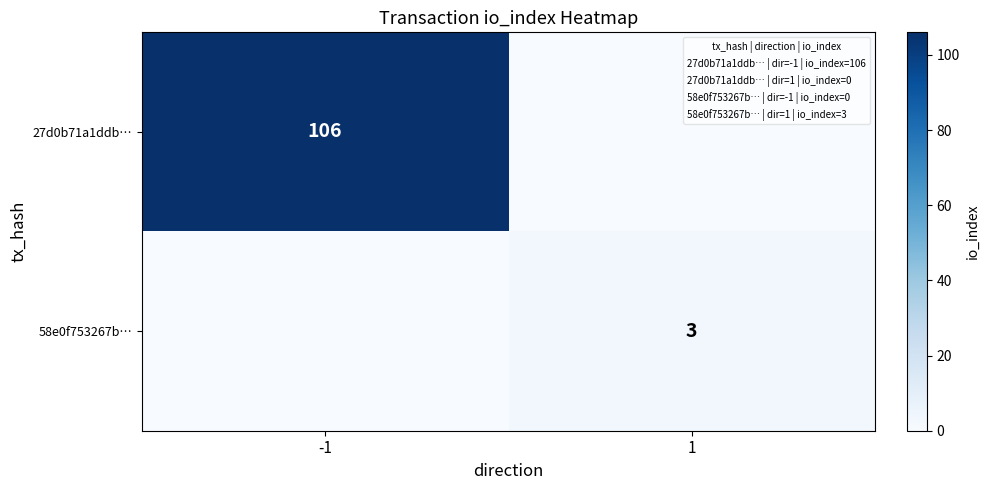

True or false: 27d0b71a1ddb… has a value of 106 at -1.

True